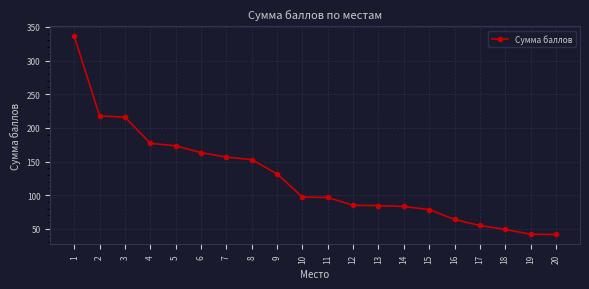

Between 19 and 3, which is larger?

3